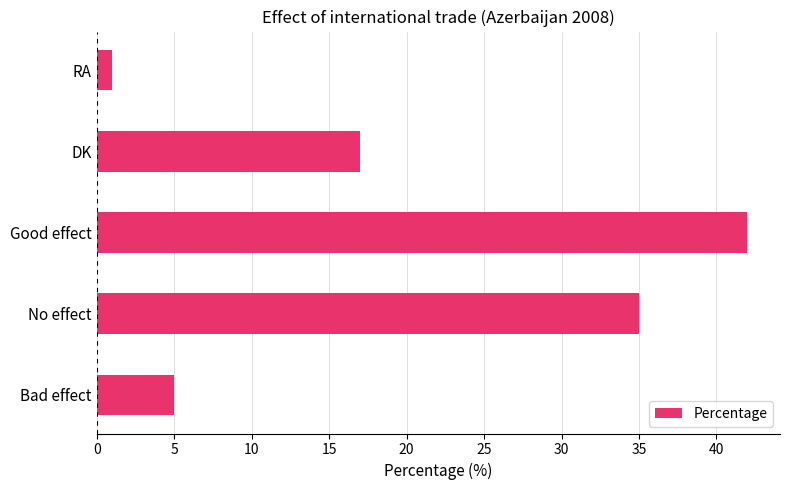

Does the chart contain any negative values?

No